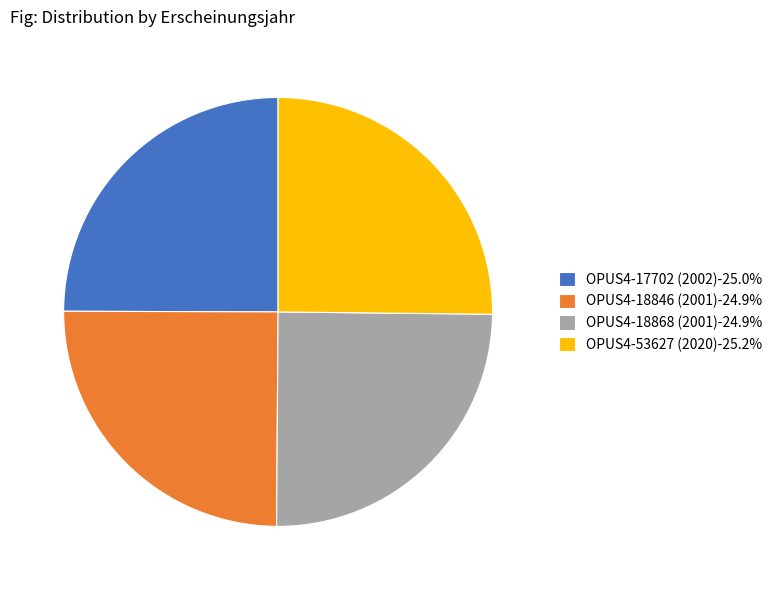

Approximately how many times larger is the value at OPUS4-17702 (2002)-25.0% compared to OPUS4-18868 (2001)-24.9%?

1.0